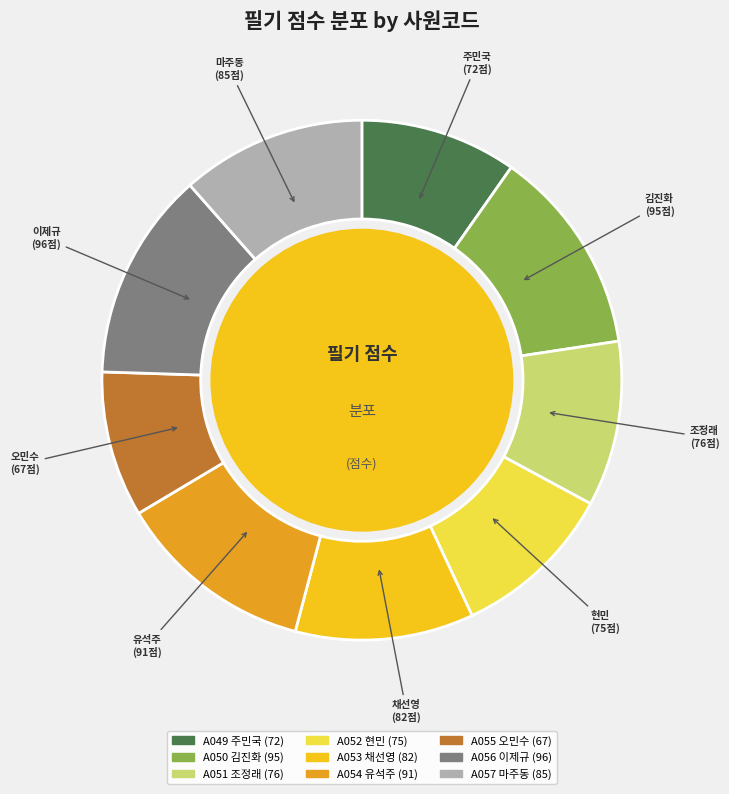

The A057 slice represents 12% of the pie. True or false?

True